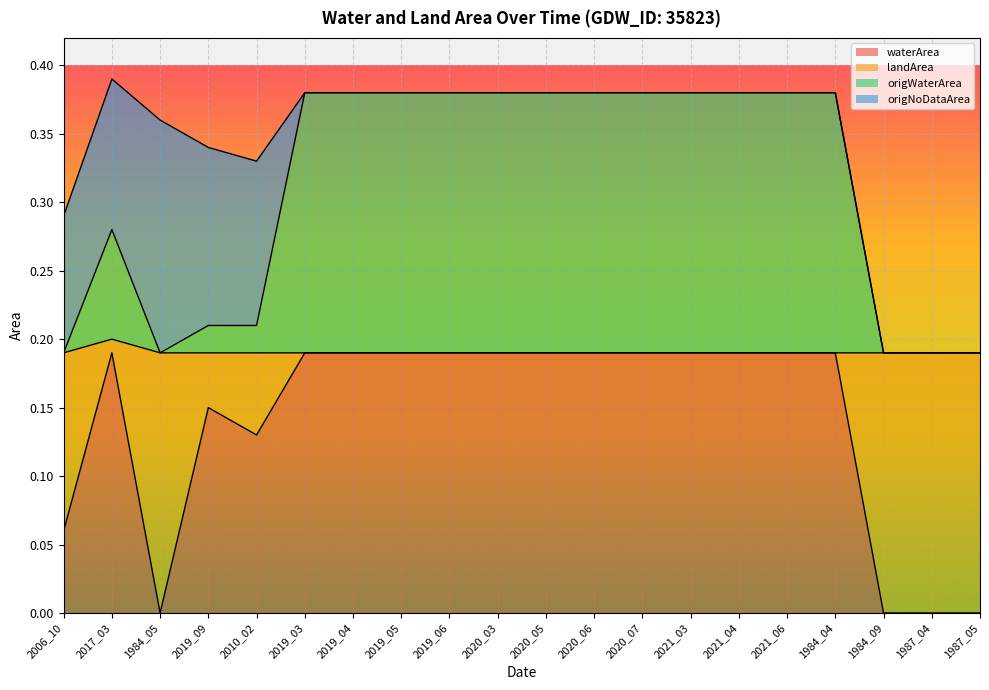

True or false: waterArea and origWaterArea cross at least once.

False